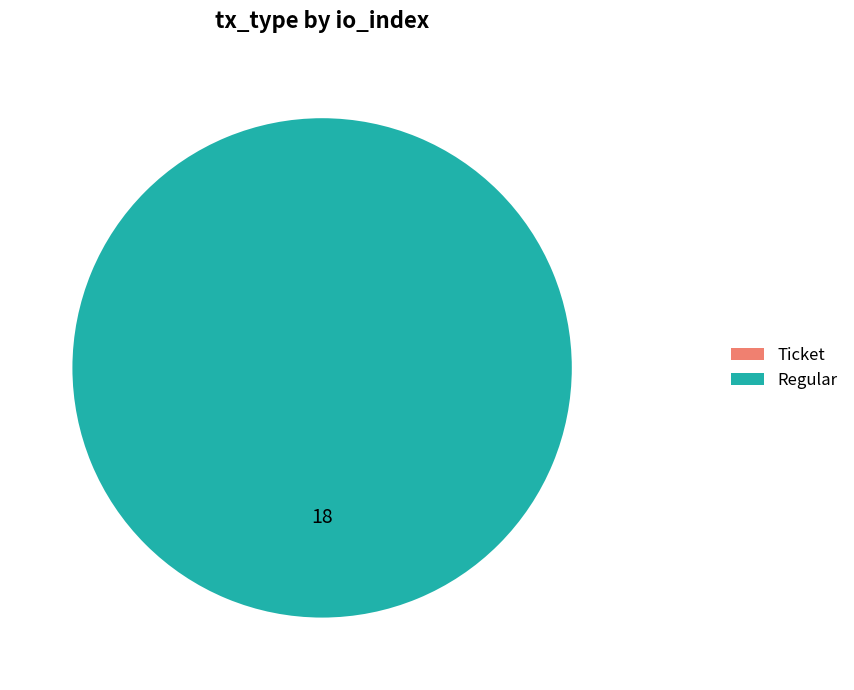

To the nearest percent, what portion does Regular represent?

100%